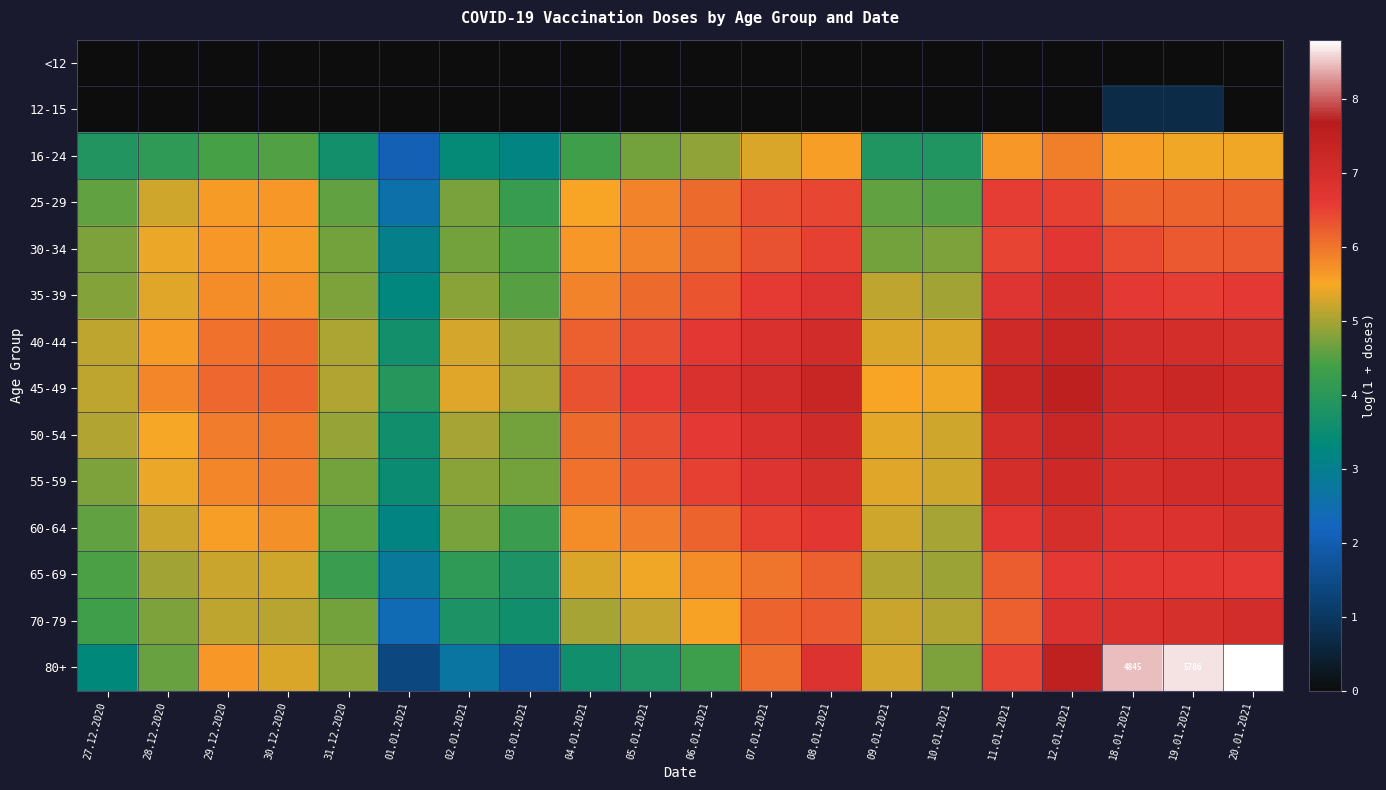

What is the minimum value for 25-29?

2.6